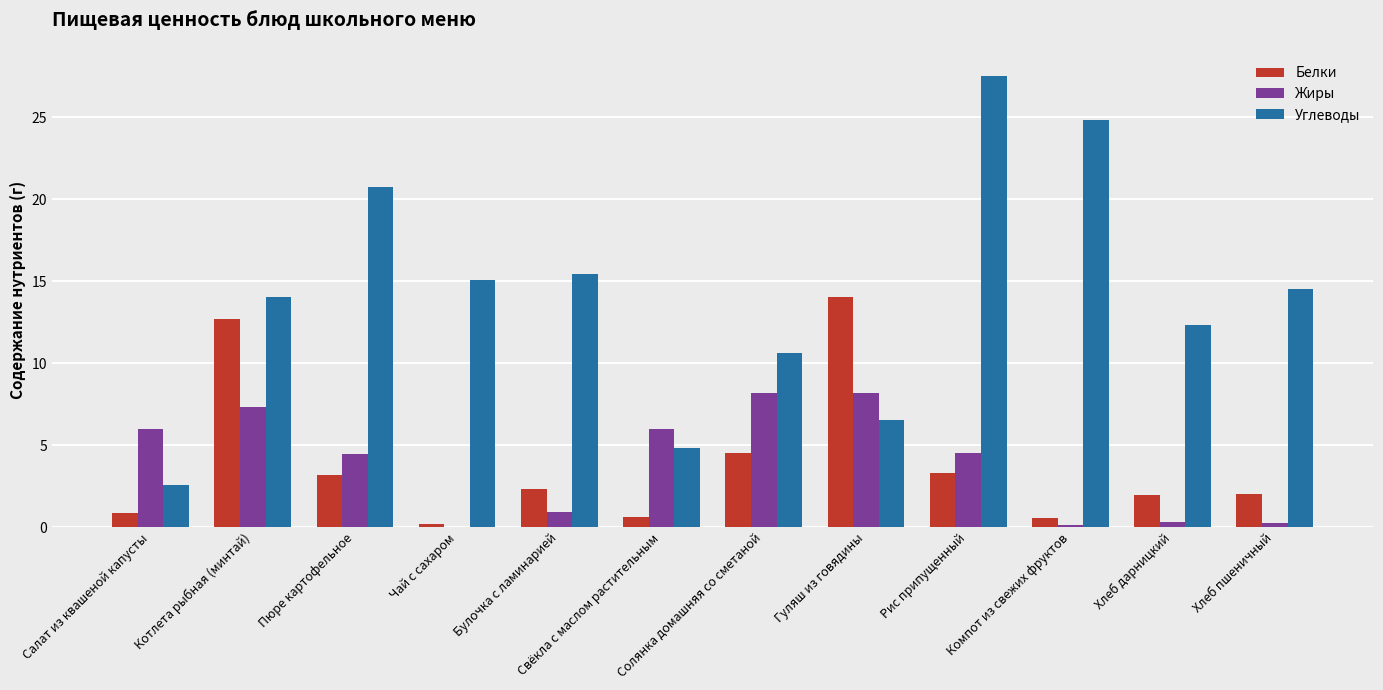

What is the maximum value for Жиры?

8.2